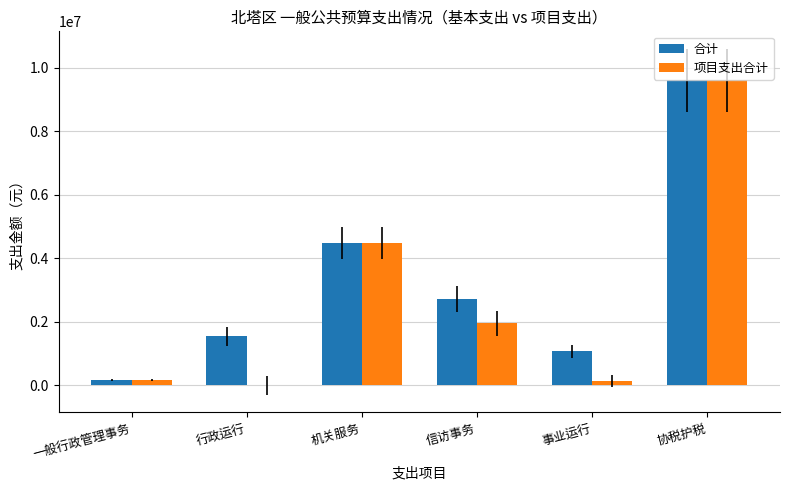

What is the sum of all 合计 values?

19587941